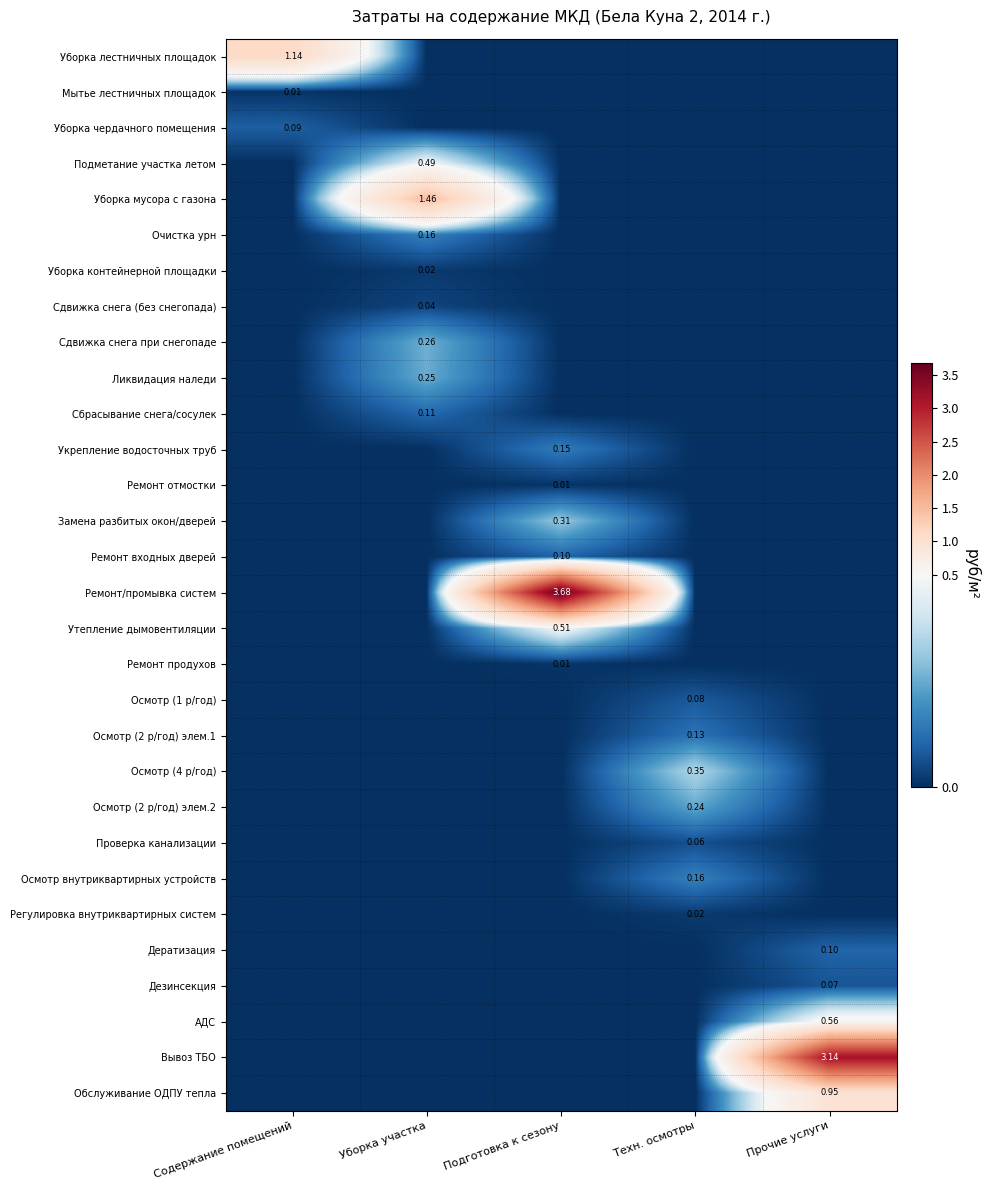

Between Прочие услуги and Техн. осмотры, which is larger?

Прочие услуги